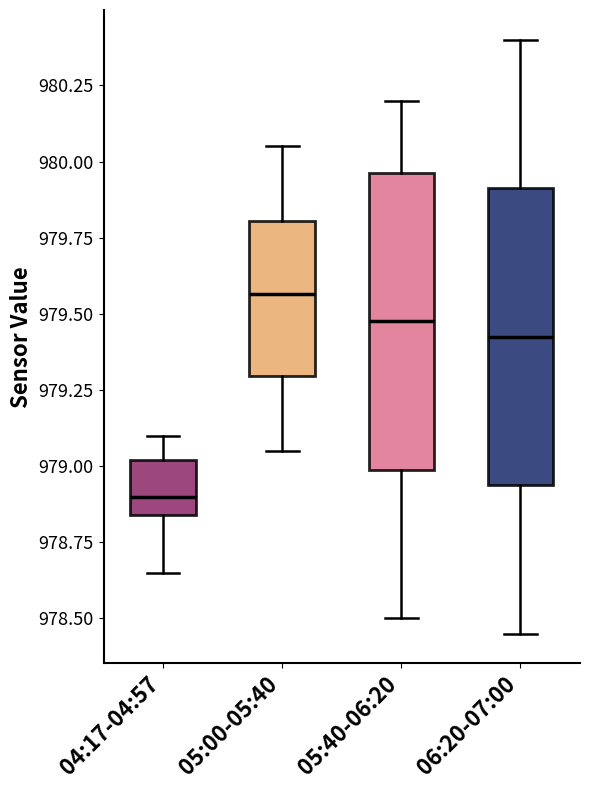

Reading left to right, transcribe this box plot: for each box, give where its median line is, the range the box spans, and where its two whiskers end, as read against the y-axis. The values are not printed on the chart, so give them approximately, as read against the axis.

04:17-04:57: median 978.90, box 978.85 to 979.00, whiskers 978.65 to 979.10
05:00-05:40: median 979.55, box 979.30 to 979.80, whiskers 979.05 to 980.05
05:40-06:20: median 979.50, box 979.00 to 979.95, whiskers 978.50 to 980.20
06:20-07:00: median 979.45, box 978.95 to 979.90, whiskers 978.45 to 980.40